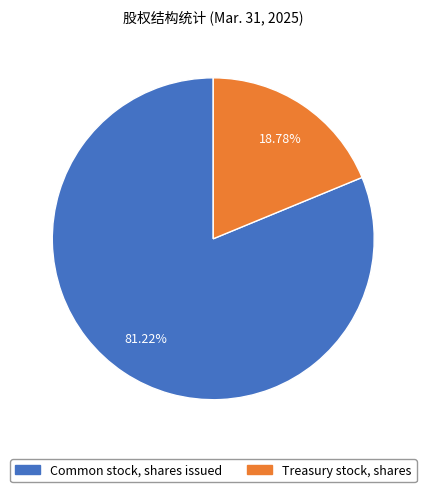

Which slice is the largest?

Common stock, shares issued